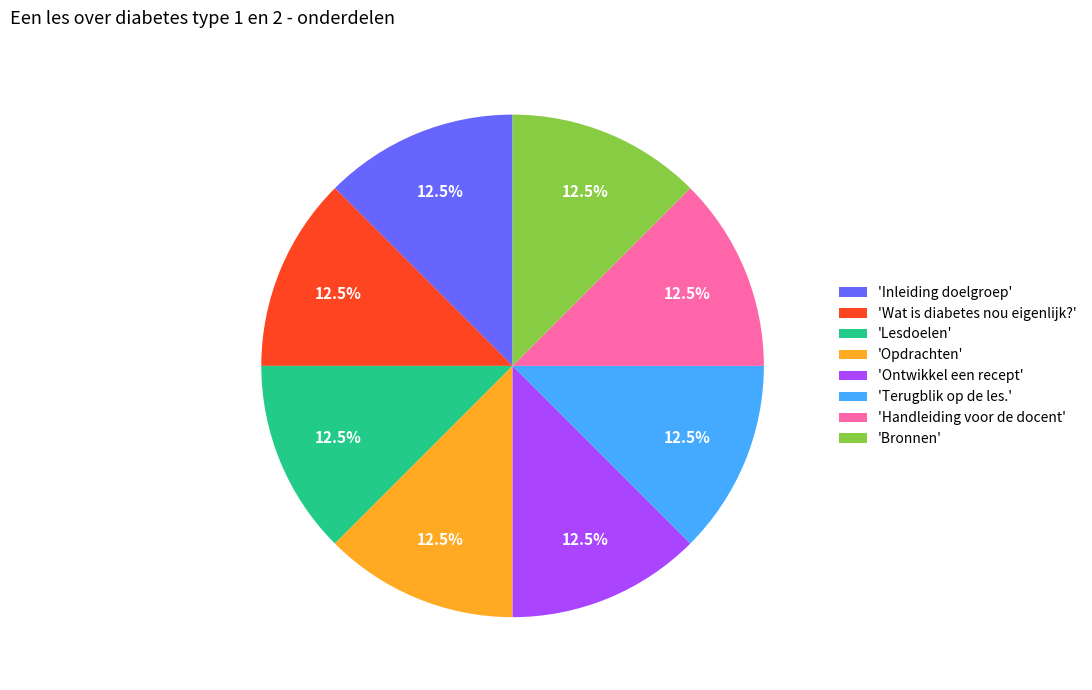

What is the ratio of the value at 'Inleiding doelgroep' to the value at 'Handleiding voor de docent'?

1.0